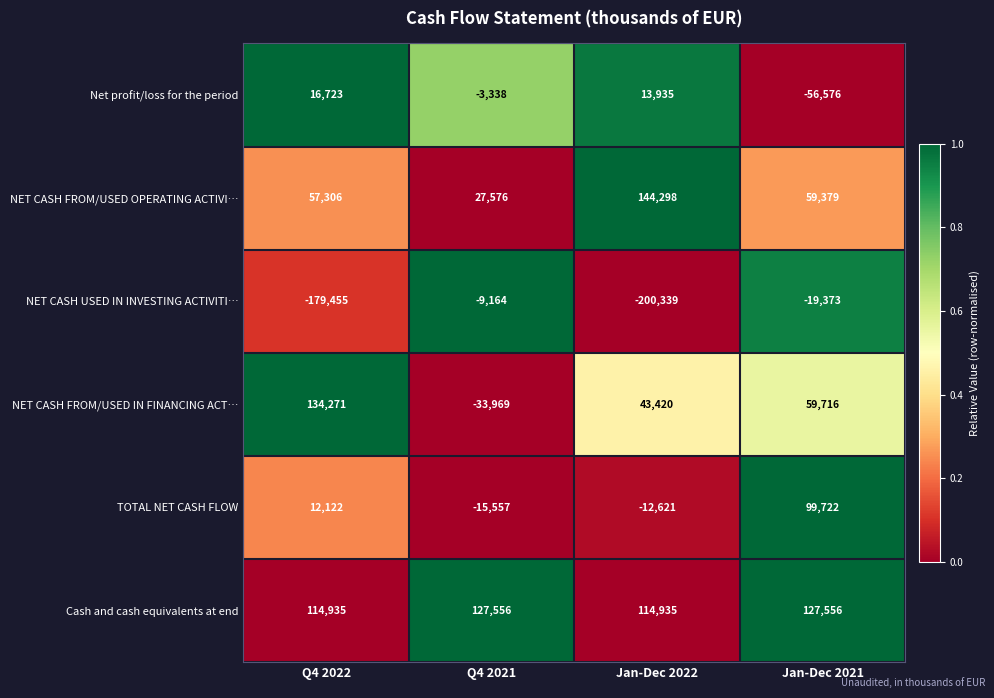

What is the difference between the maximum and second lowest values in the Cash and cash equivalents at end series?

12621